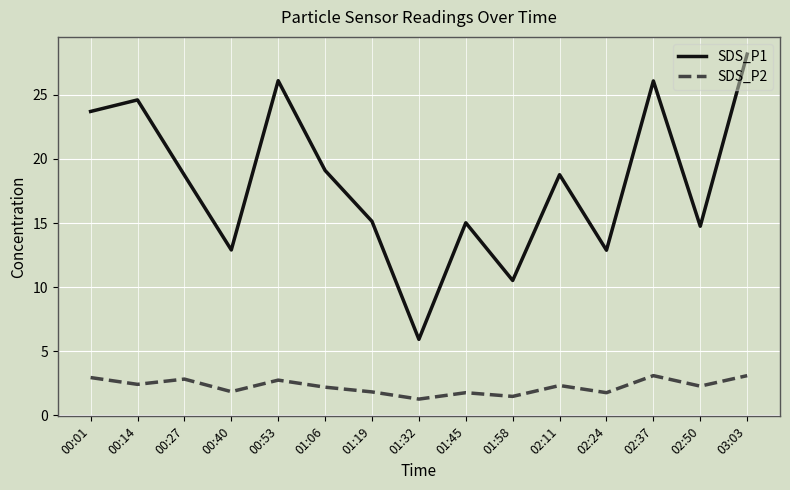

Which series has the widest spread of values?

SDS_P1